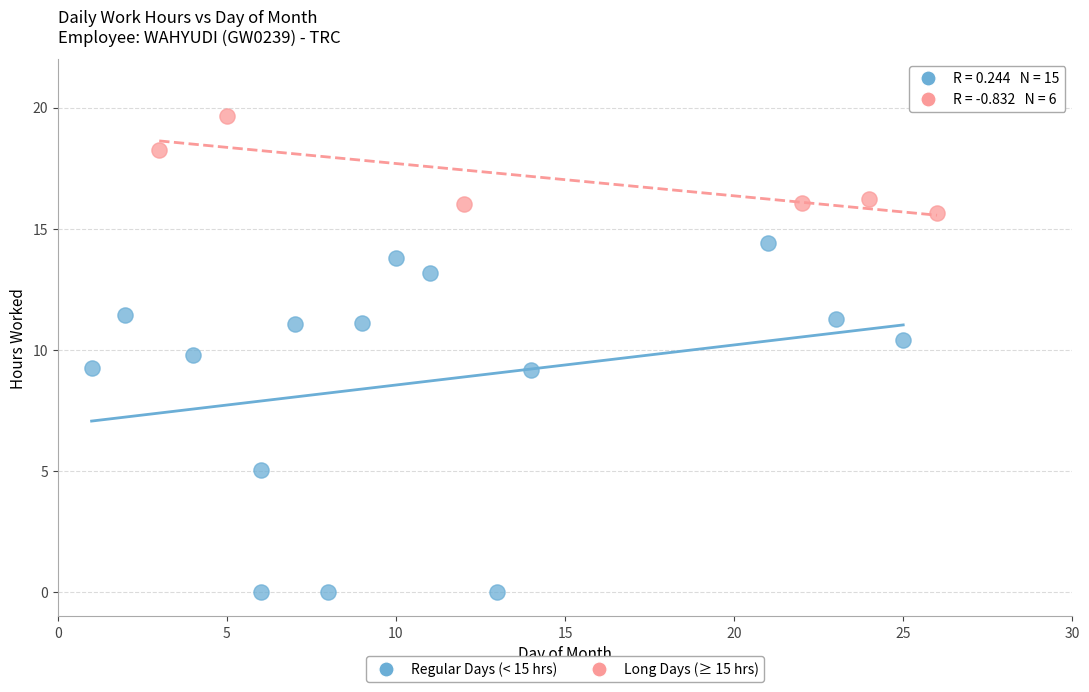

Which series contains the lowest Y value?

Regular Days (< 15 hrs)